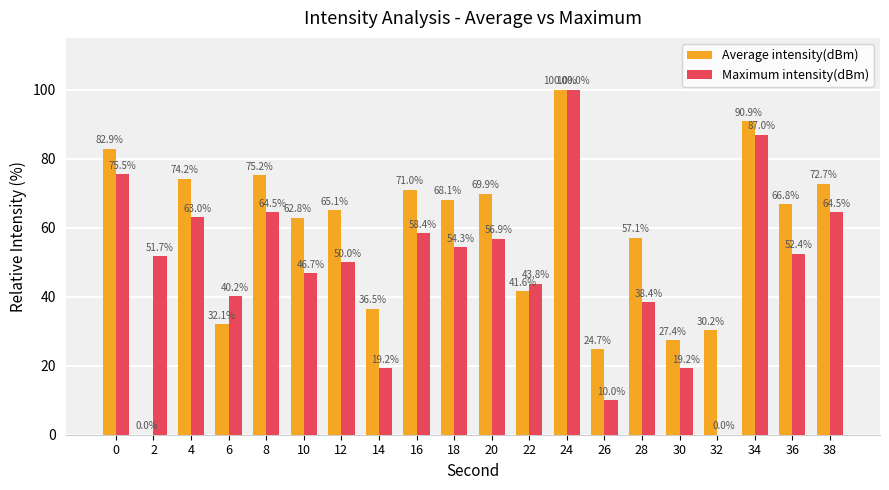

Is it true that Average intensity(dBm) equals 108.2 at 10?

False